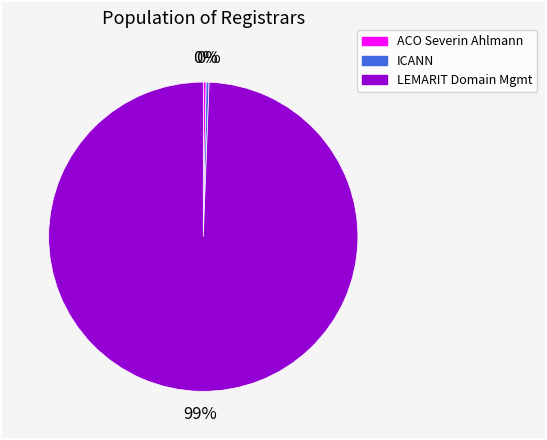

Is there any slice that represents more than half of the pie?

Yes